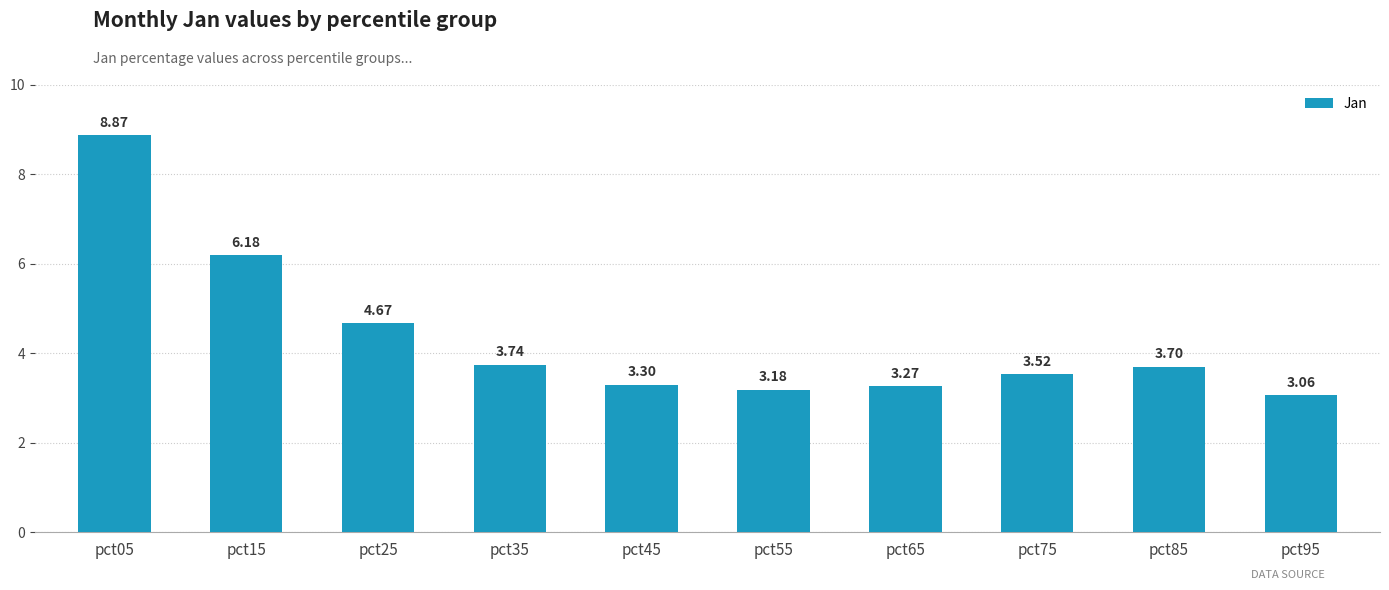

What is the value of the 5th bar from the left?

3.3